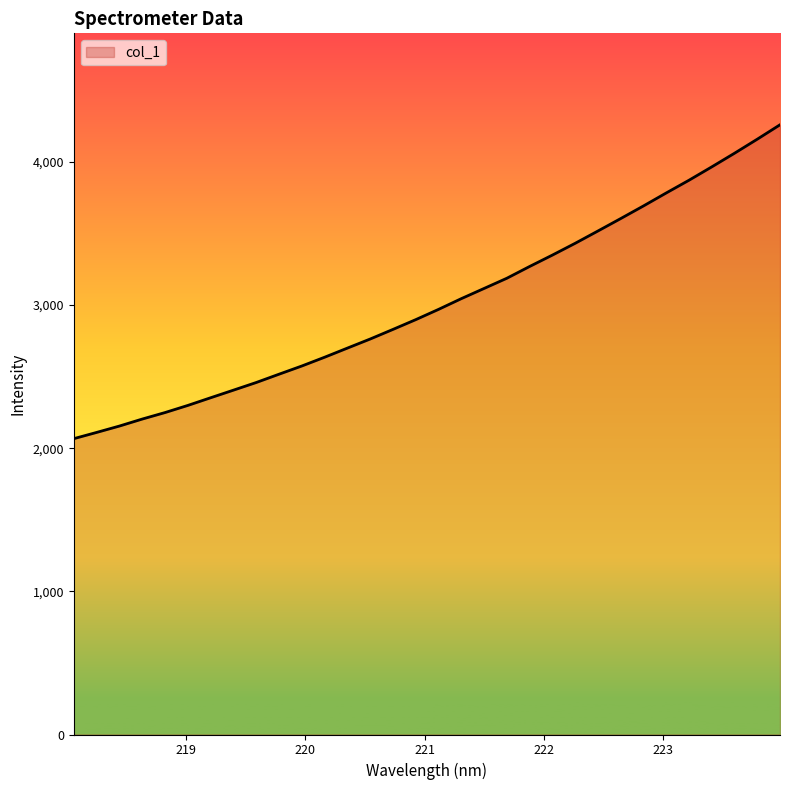

Reading right to left, what are all the values shown in this chart?

4258.5	4157.9	4059.7	3964.4	3871.2	3782.4	3691.6	3603.5	3516.7	3430.7	3348.5	3268.9	3186.7	3115.4	3044.1	2969.2	2897.5	2829.3	2762.2	2698.7	2635.0	2573.7	2516.4	2458.4	2405.0	2351.9	2298.4	2248.6	2203.1	2154.3	2109.7	2066.3